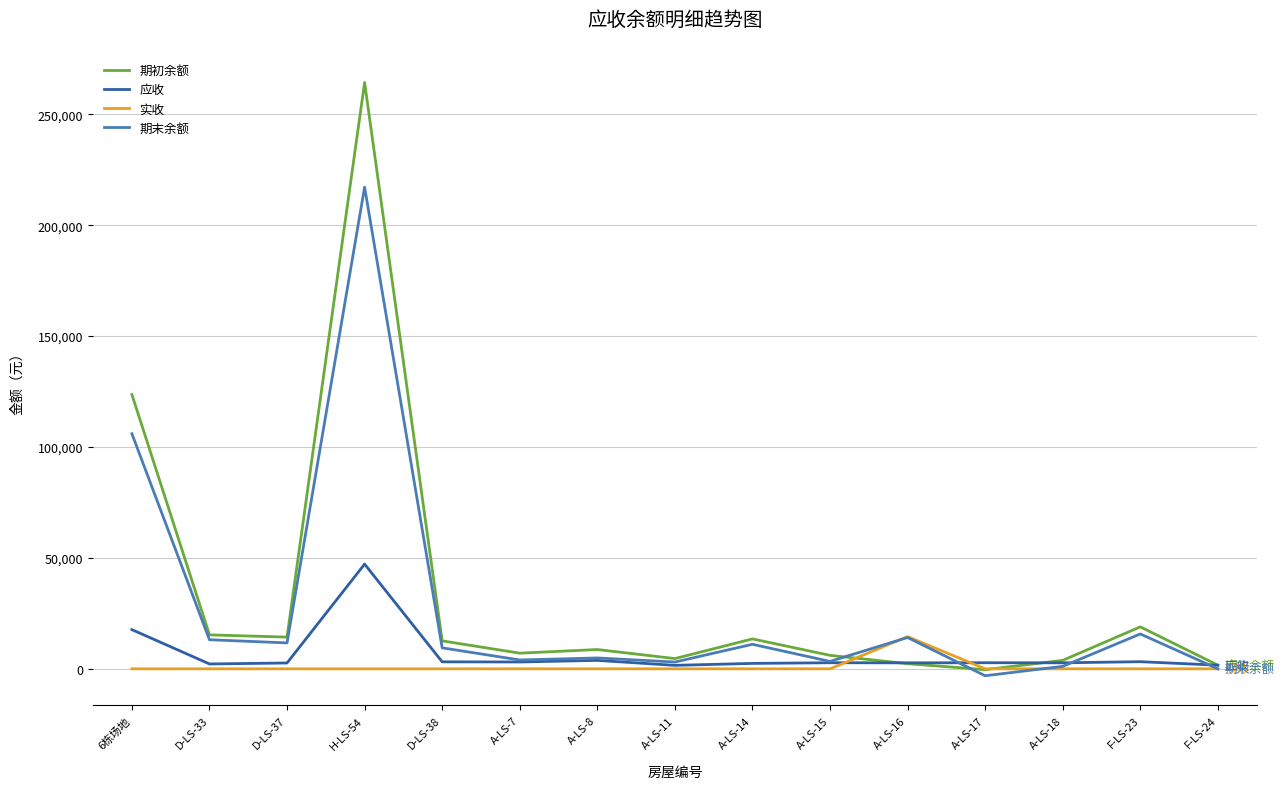

List the series in order of their peak value, lowest first.

实收, 应收, 期末余额, 期初余额